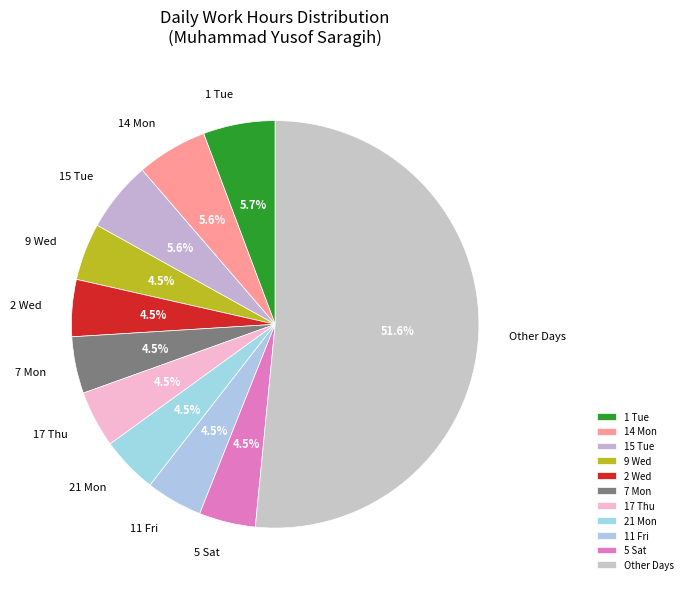

Does any single category account for the majority?

Yes